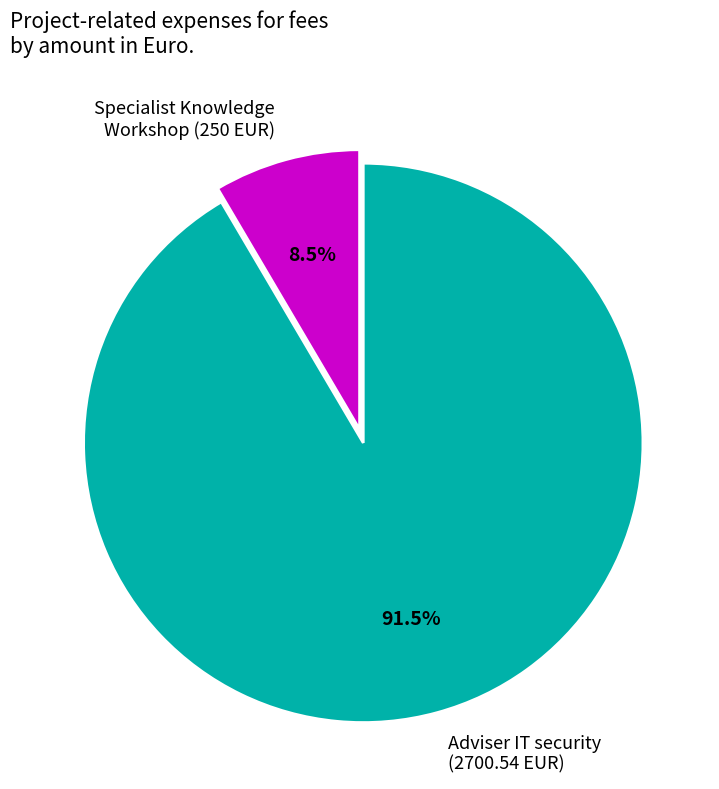

Which slice represents more than half of the pie?

Adviser IT security (2700.54 EUR)